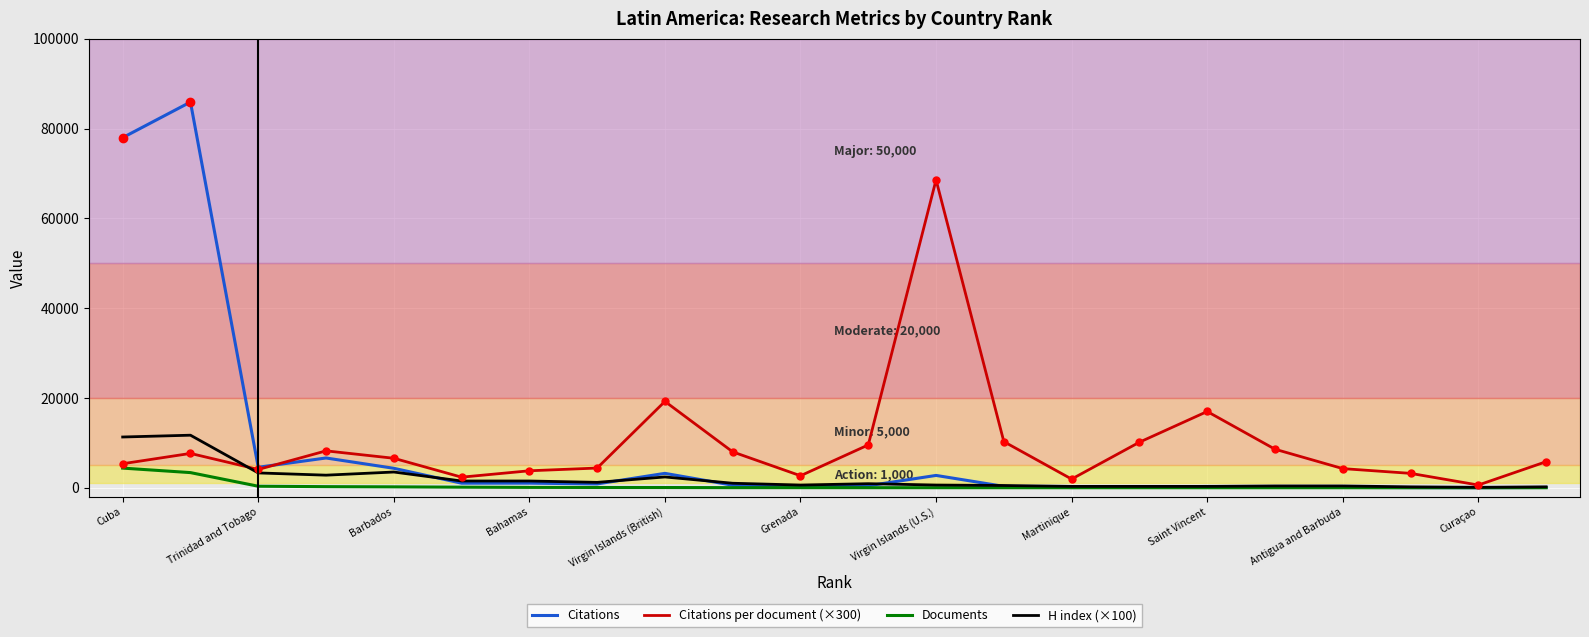

What is the difference between the maximum and minimum values in the Citations per document (×300) series?

67974.0